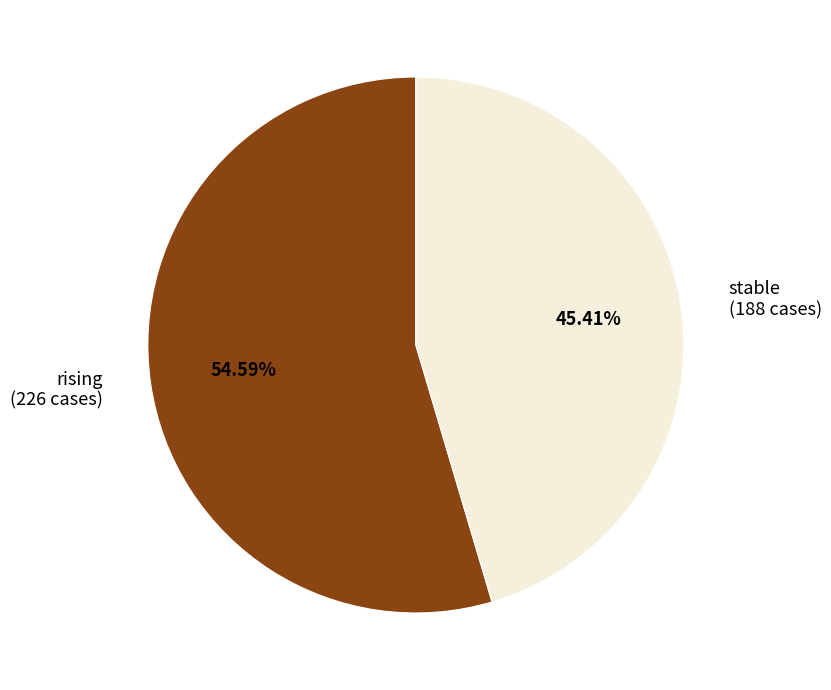

Do stable (188 cases) and rising (226 cases) together represent more than half of the pie?

Yes